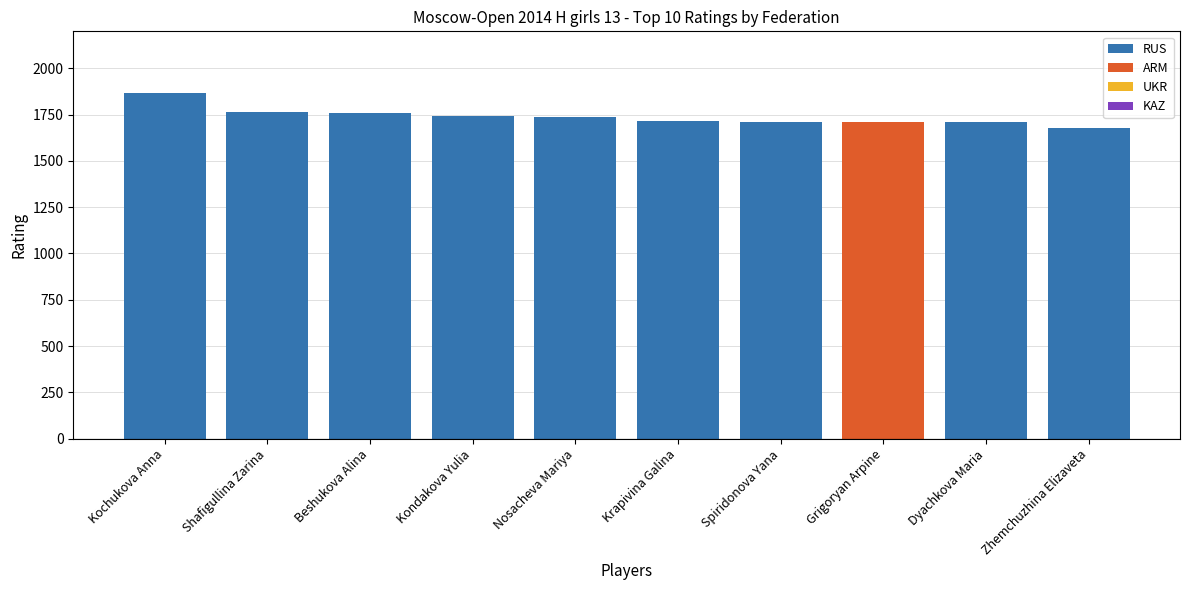

What is the total value across all series at Kondakova Yulia?

1743